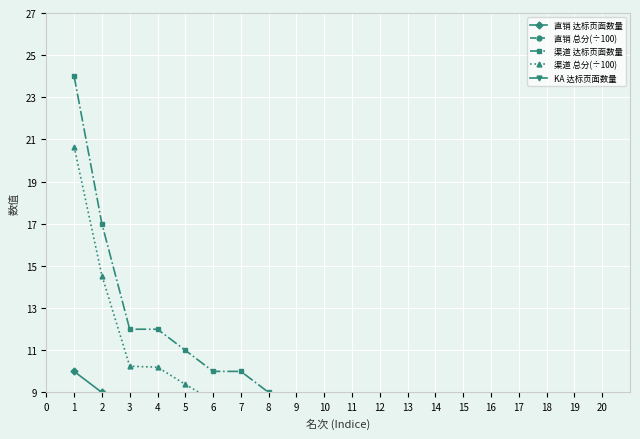

True or false: 直销 总分 has a value of 2.4 at 5.

False